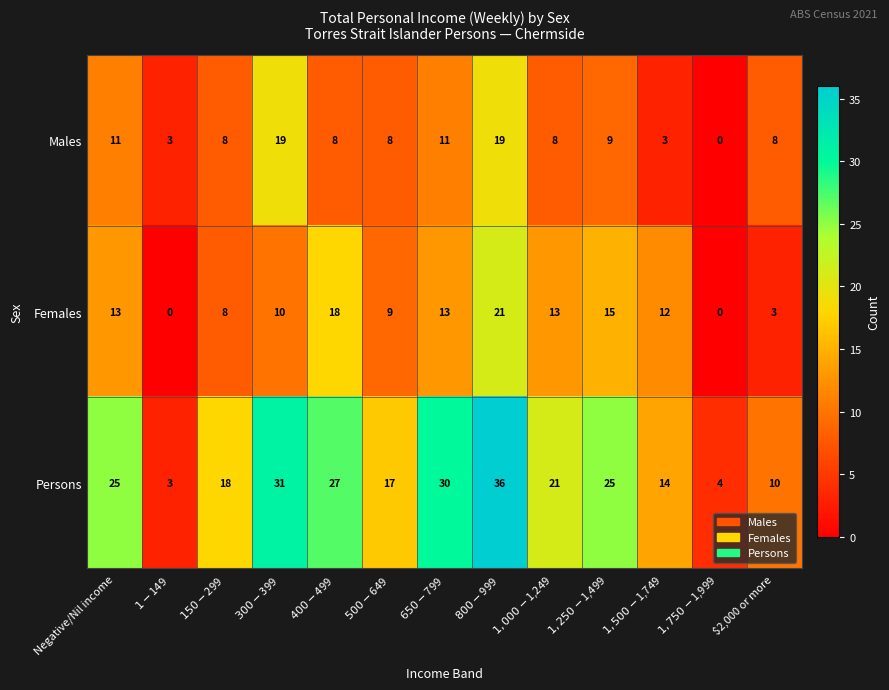

How many values in the Males series are below 8?

3